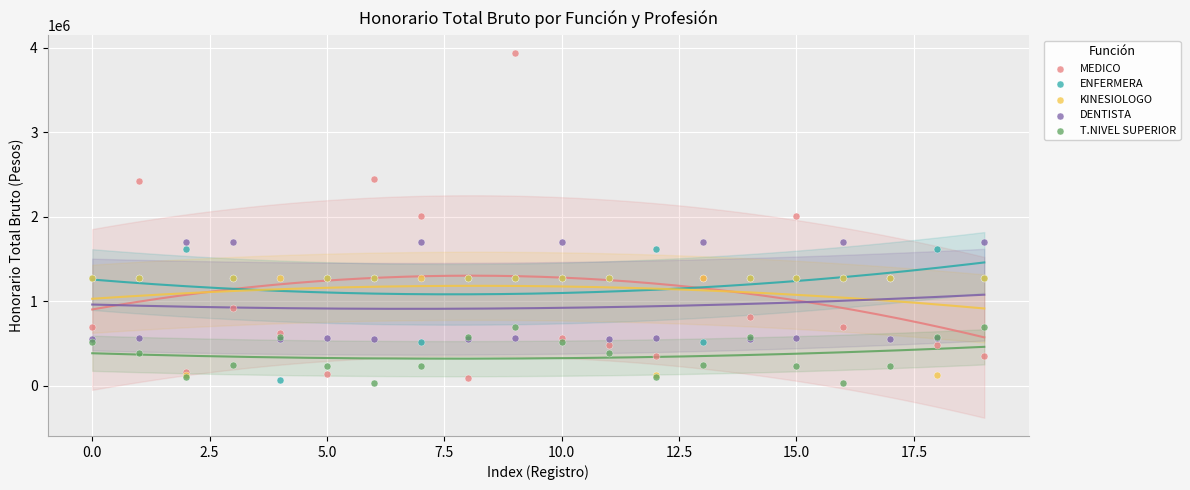

What are all the series names shown in the legend?

MEDICO, ENFERMERA, KINESIOLOGO, DENTISTA, T.NIVEL SUPERIOR